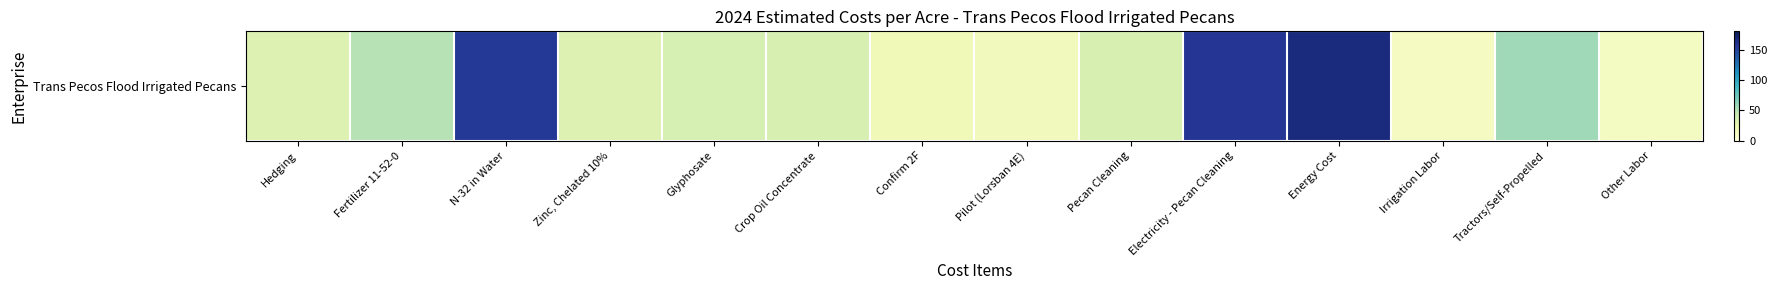

The value at Glyphosate is 36.1. True or false?

True